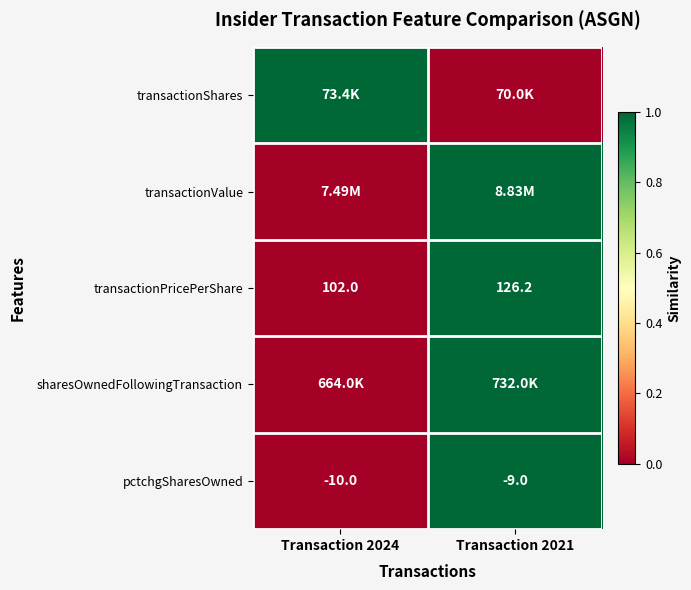

What is the average value of the pctchgSharesOwned series?

-9.5